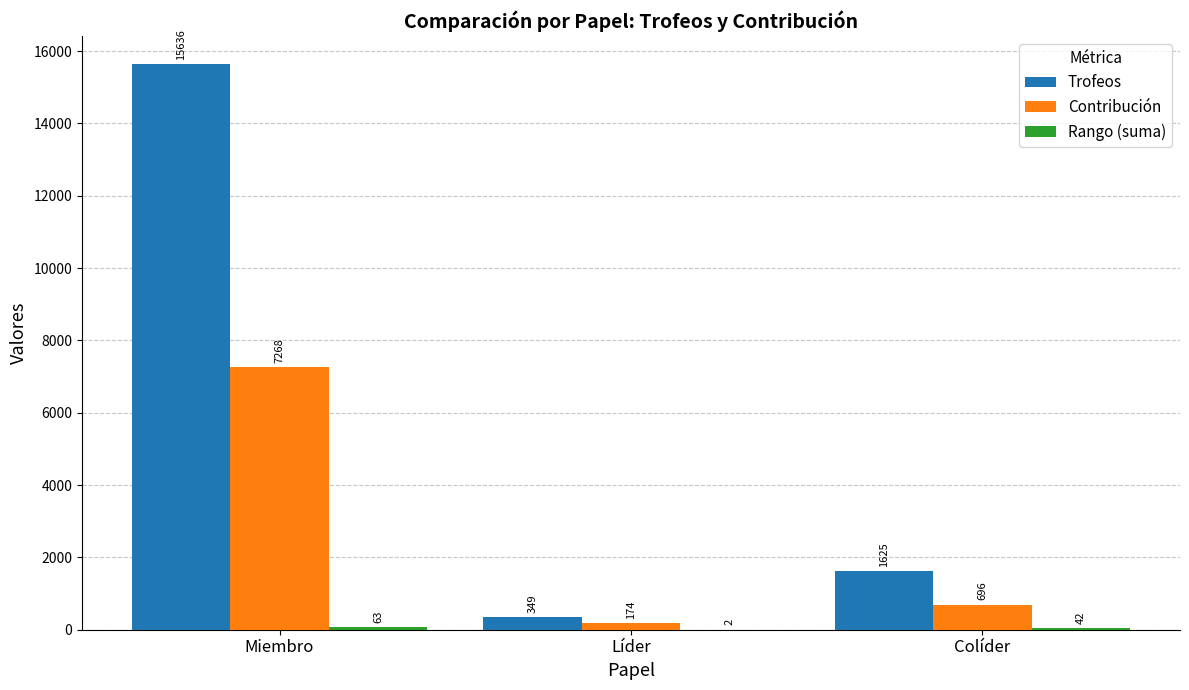

What value does the Trofeos series have at Colíder?

1625